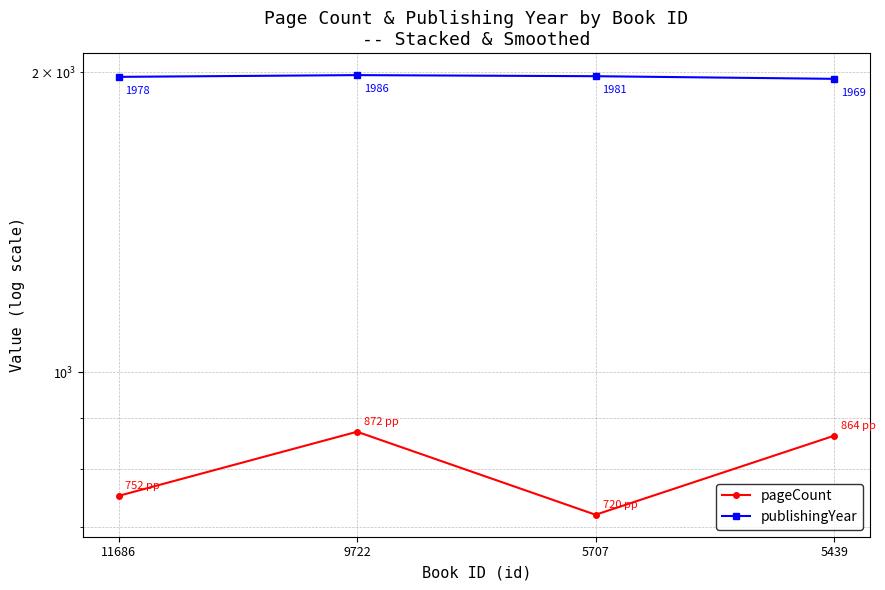

Is the value of publishingYear at 5707 greater than the value of pageCount at 5707?

Yes